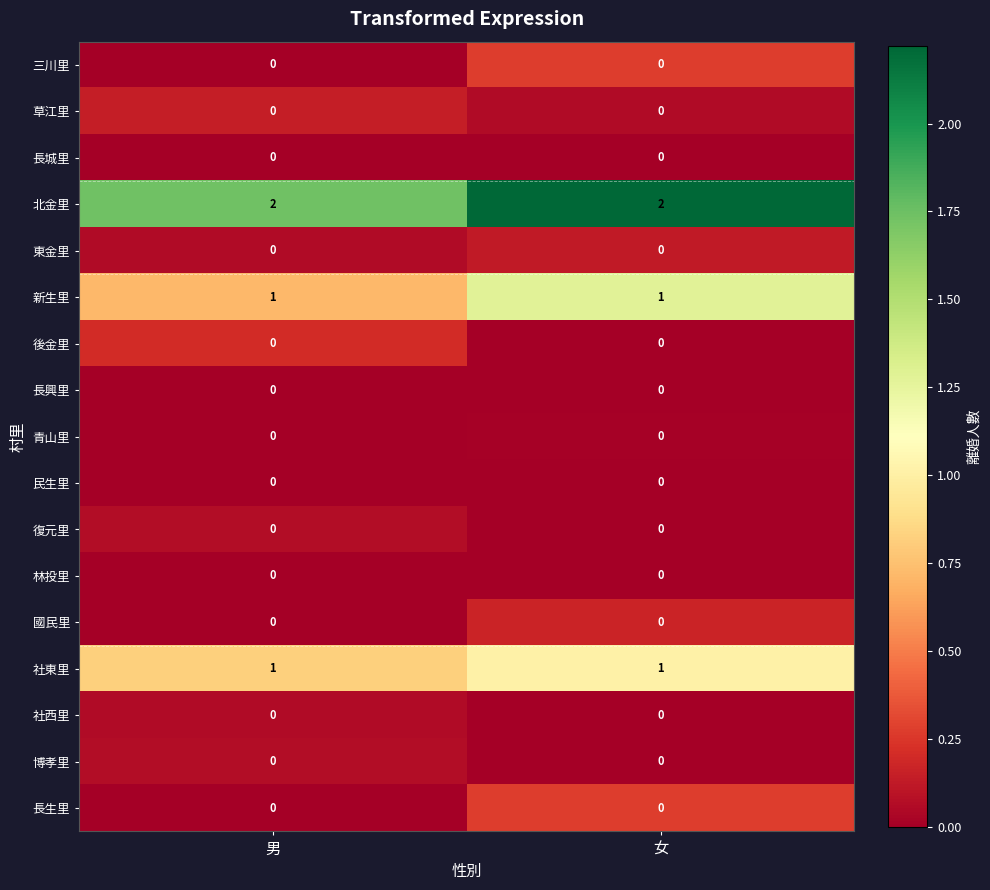

At how many categories does at least one series exceed 0?

2